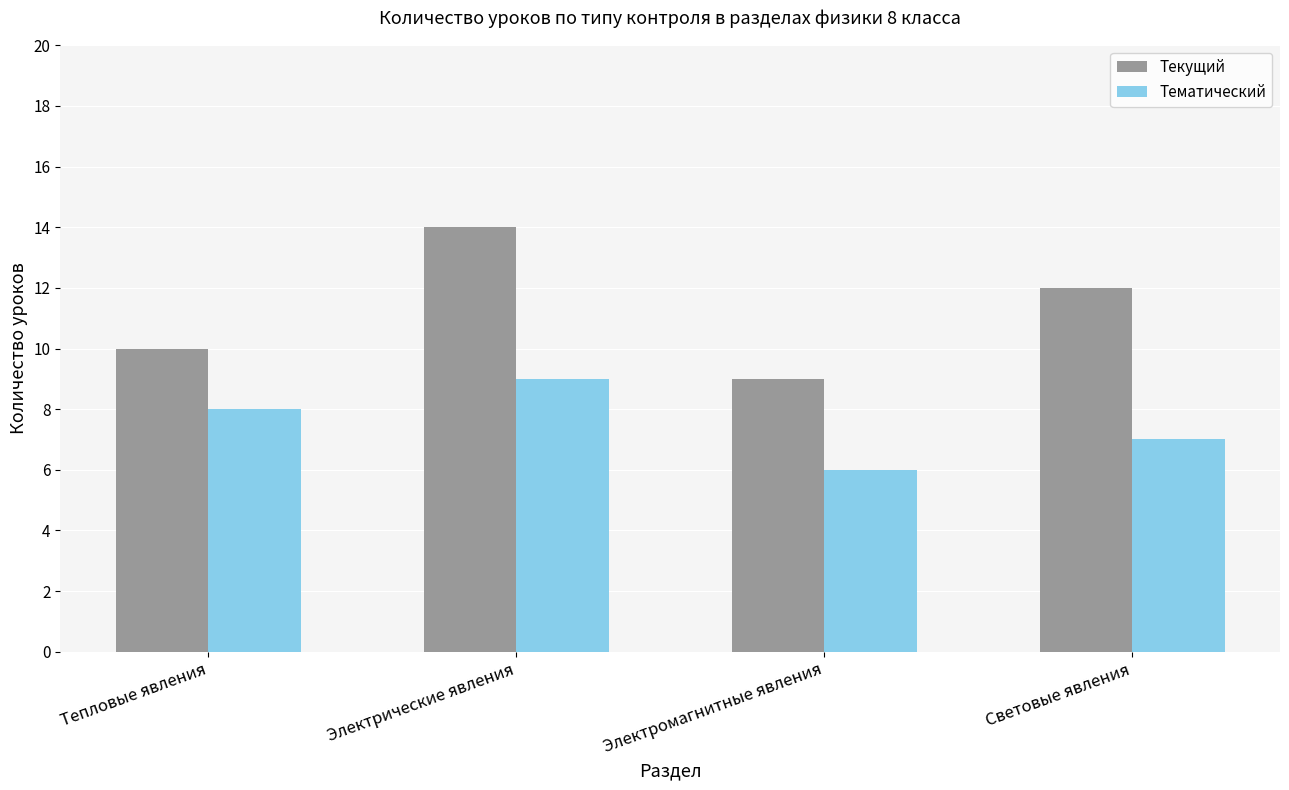

True or false: Текущий has a value of 12 at Световые явления.

True